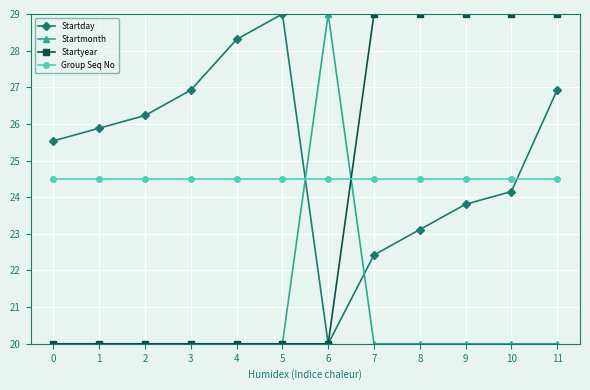

How many distinct data groups are displayed?

4